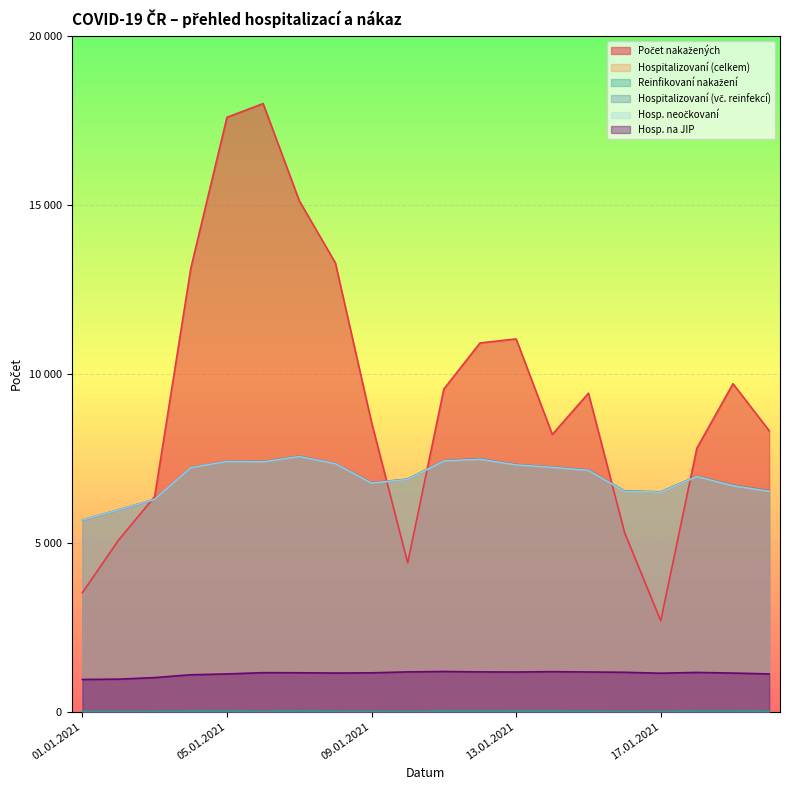

Is it true that Hosp. neočkovaní equals 7392 at 06.01.2021?

True